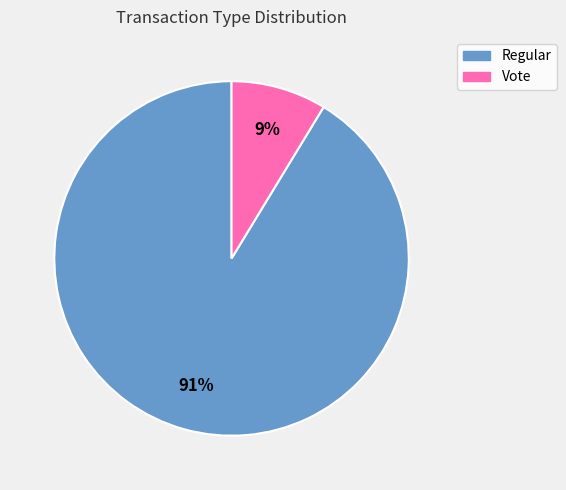

Rank the categories by value from highest to lowest.

Regular, Vote